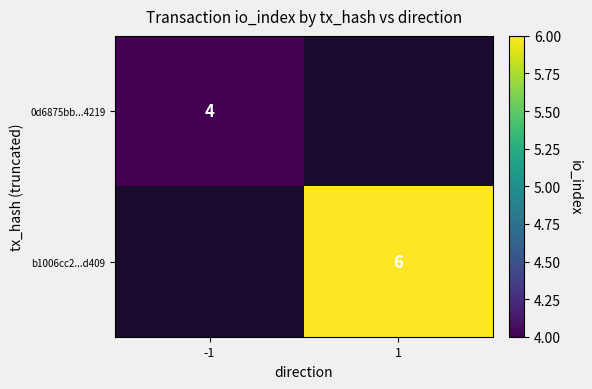

True or false: 0d6875bb...4219 has a value of 5 at -1.

False